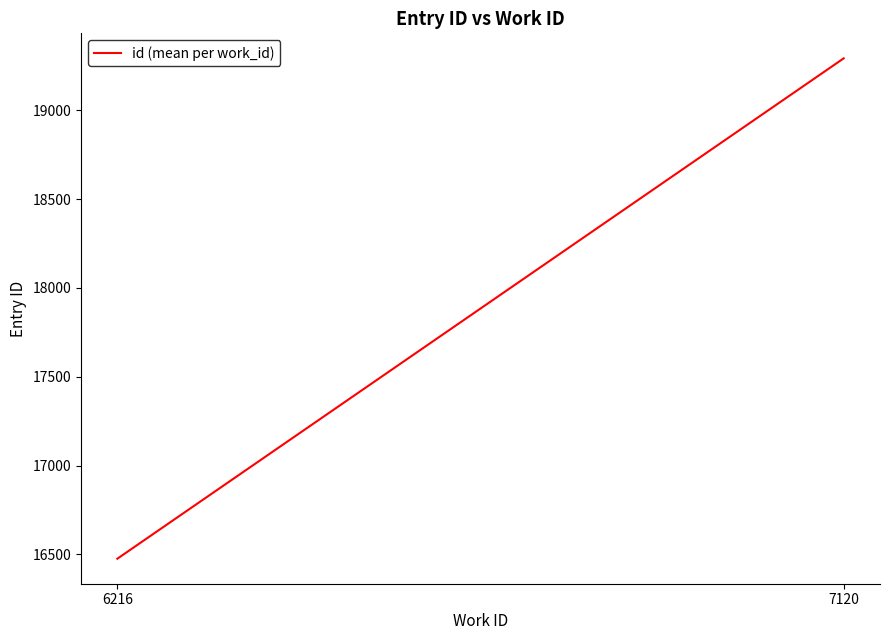

What is the value of the 2nd point from the left?

19292.7